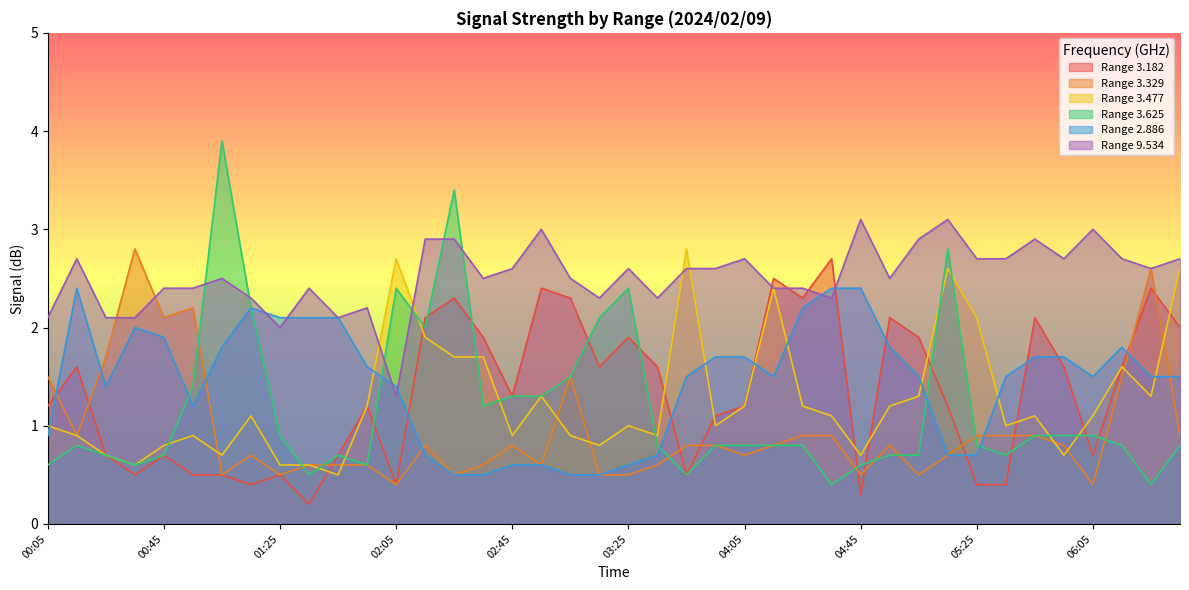

What is the difference between the highest and lowest values at 03:45?

2.3